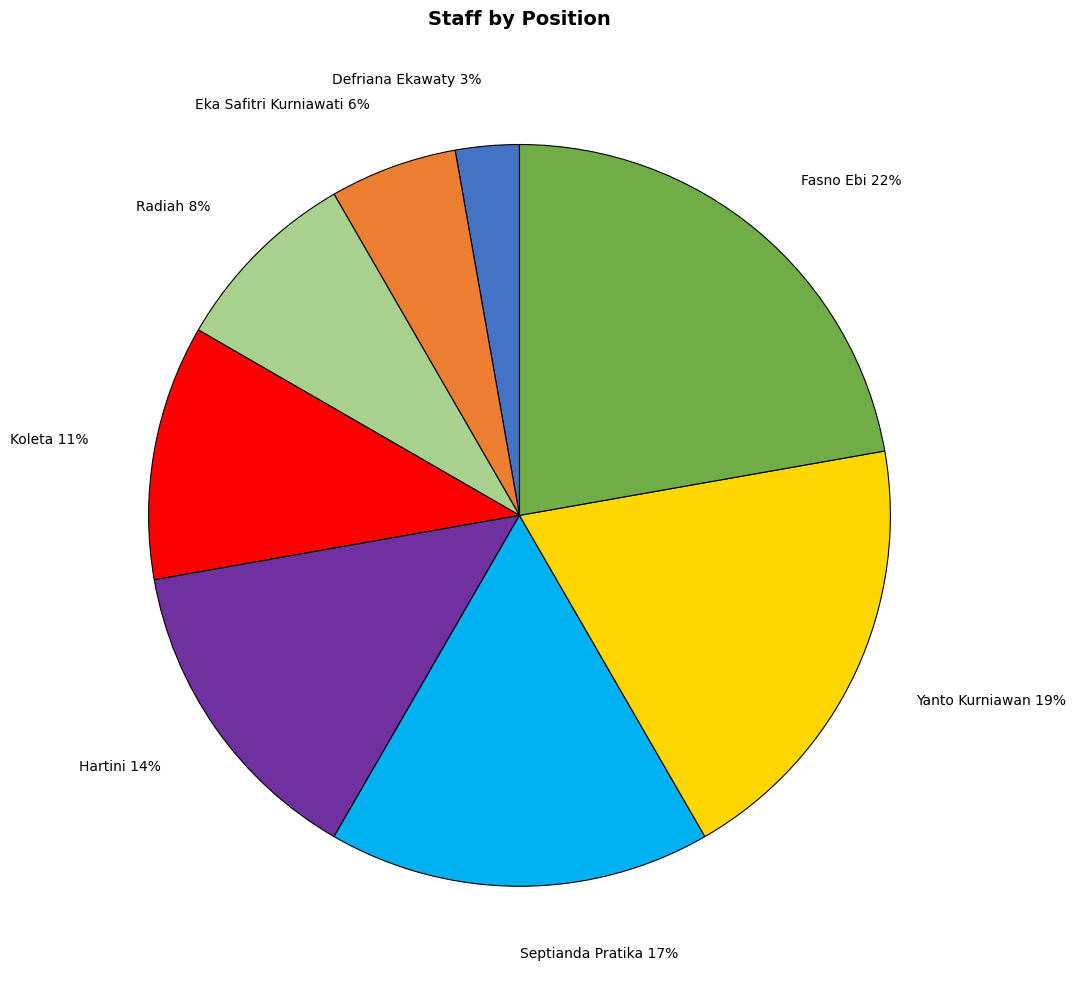

Rank the categories by value from lowest to highest.

Defriana Ekawaty, Eka Safitri Kurniawati, Radiah, Koleta, Hartini, Septianda Pratika, Yanto Kurniawan, Fasno Ebi